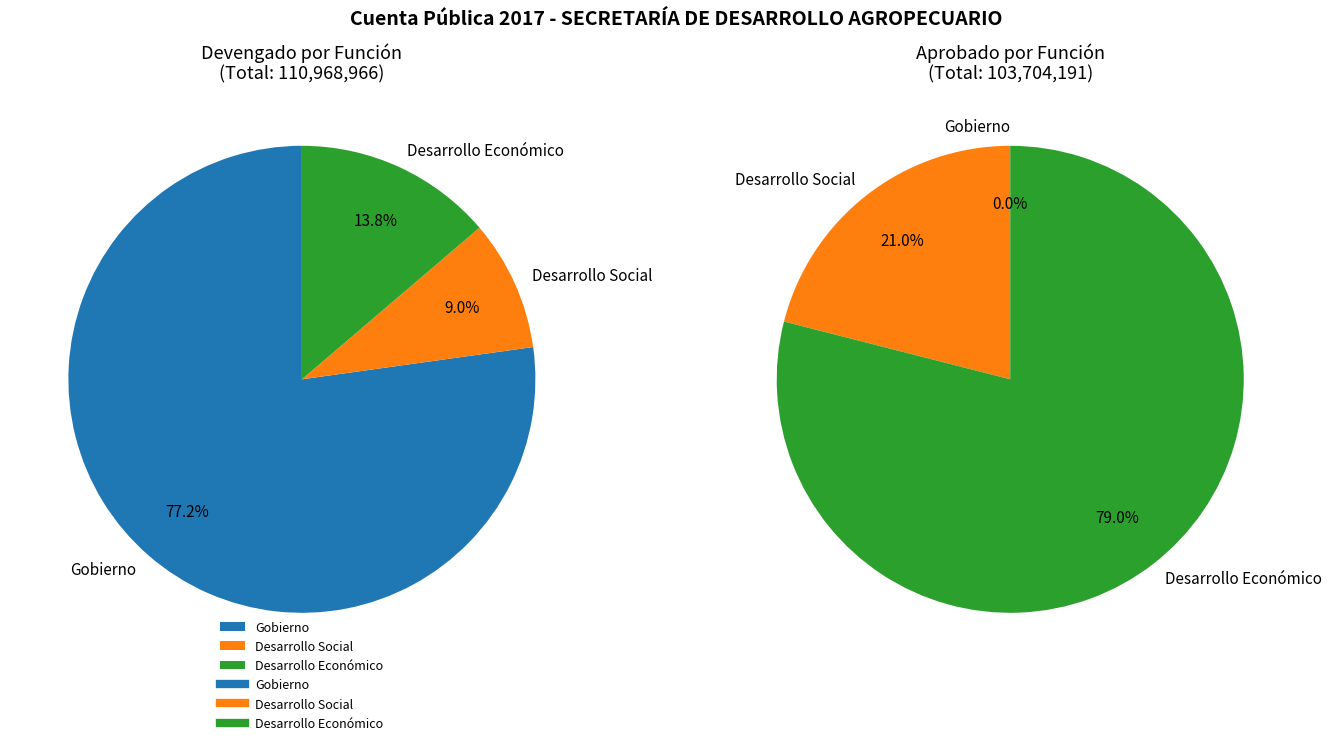

The Desarrollo Social slice represents 1% of the pie. True or false?

False